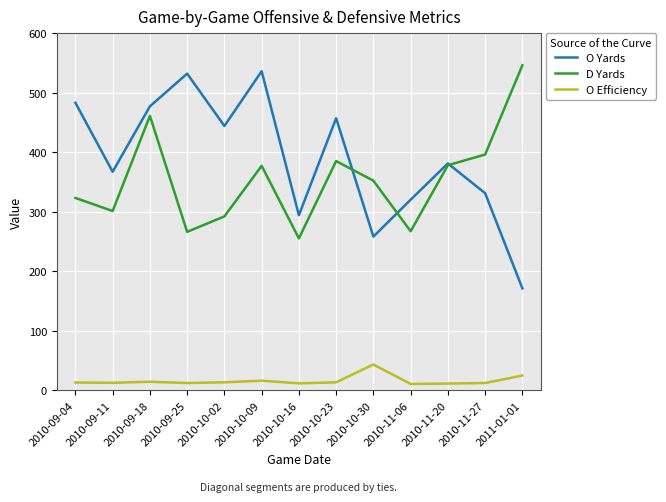

The value of O Yards at 2010-09-11 is 637.3. True or false?

False